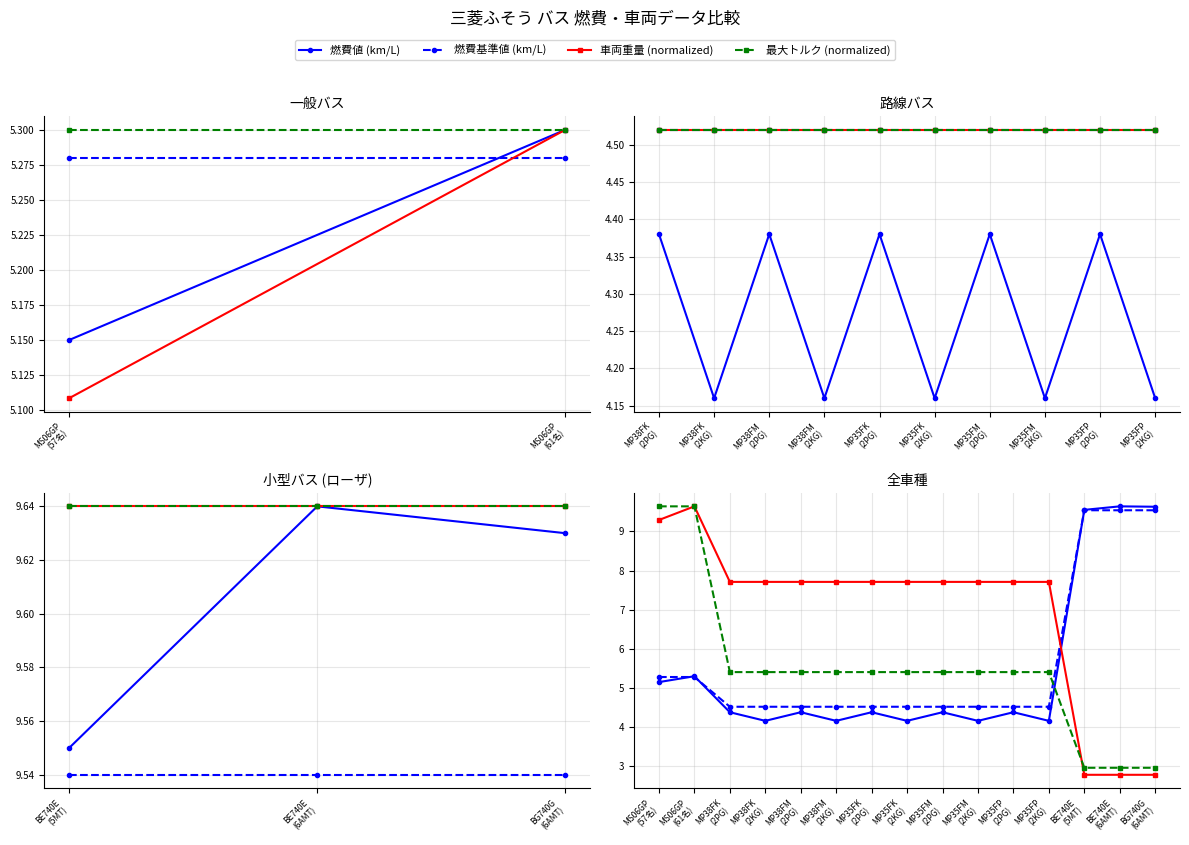

Is this an area chart (filled region under the line)?

No